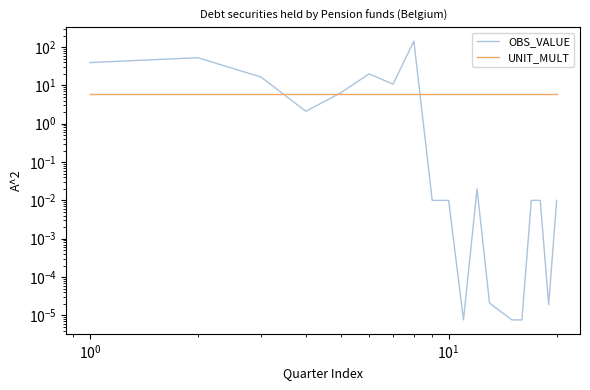

How many lines are shown in the chart?

2